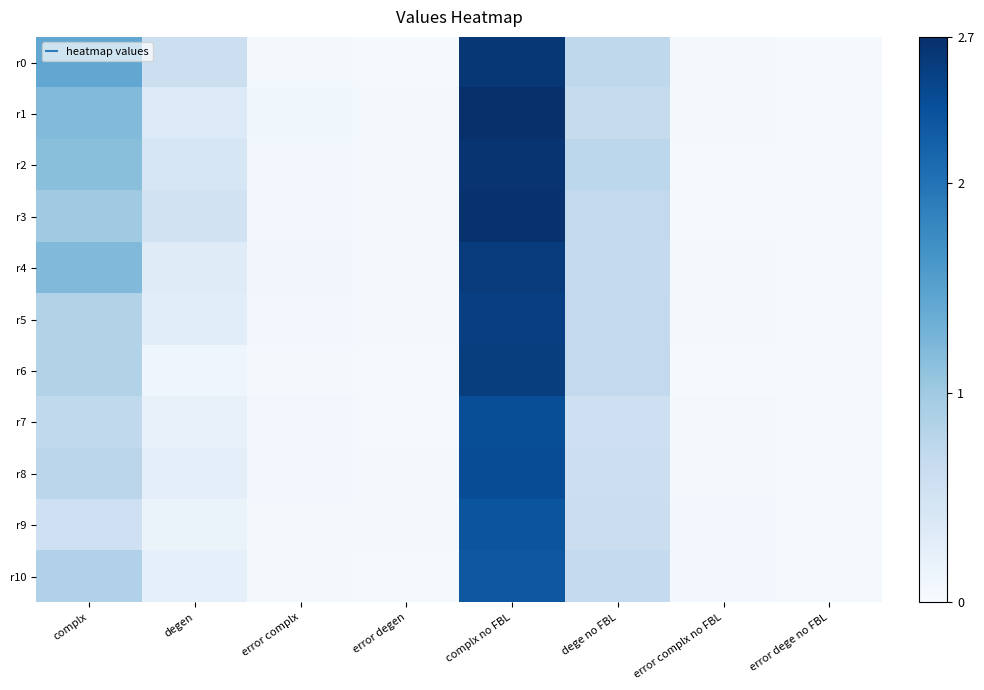

What is the total value across all series at dege no FBL?

7.4